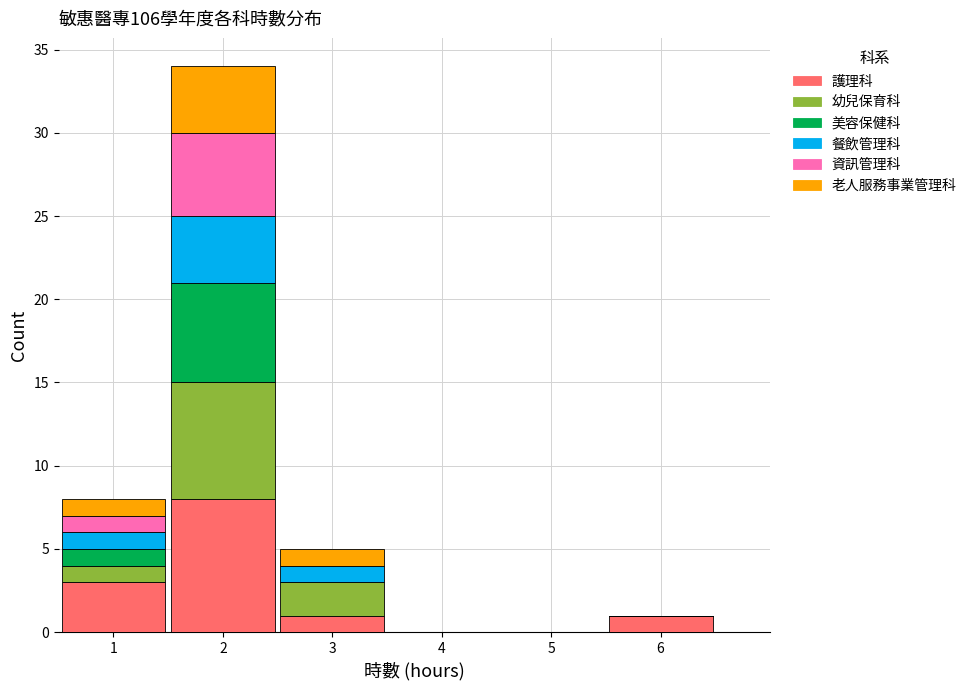

Which range on the x-axis has the tallest stacked bar (by total height)?

1.5 to 2.5